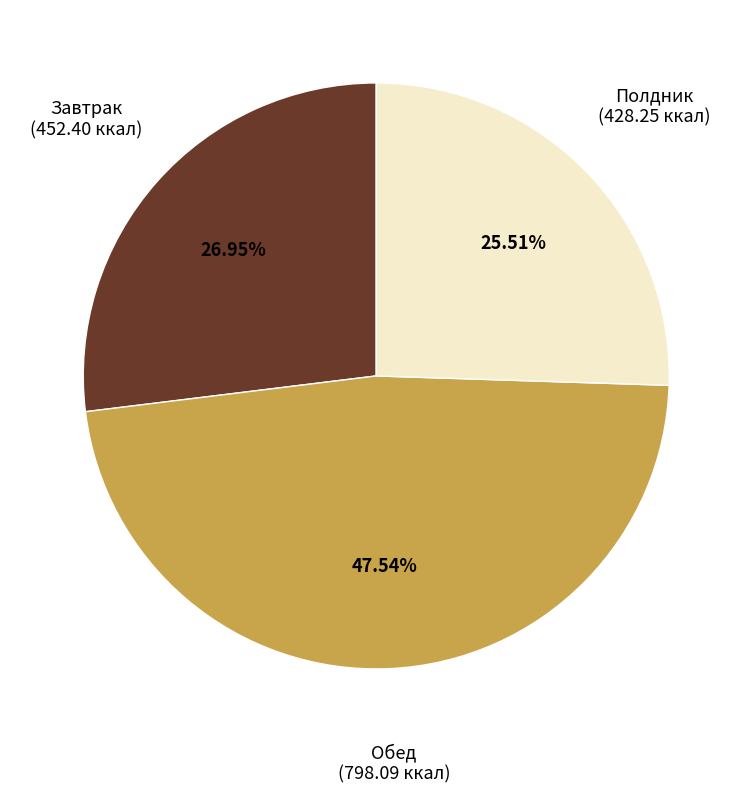

To the nearest percent, what percentage of the pie is Обед?

48%